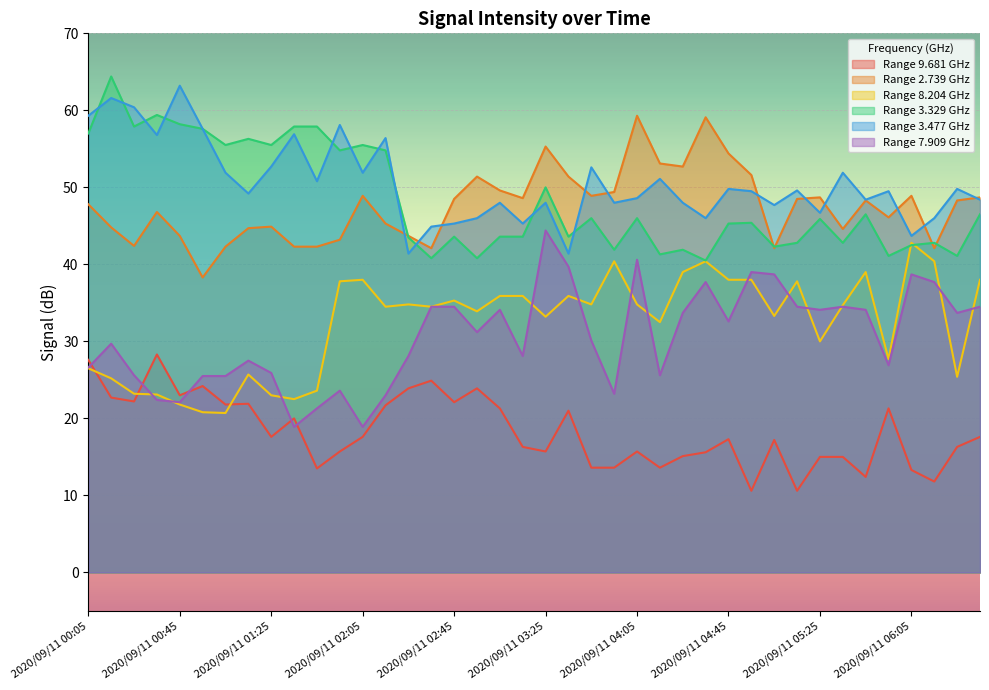

At how many categories does at least one series exceed 56?

13